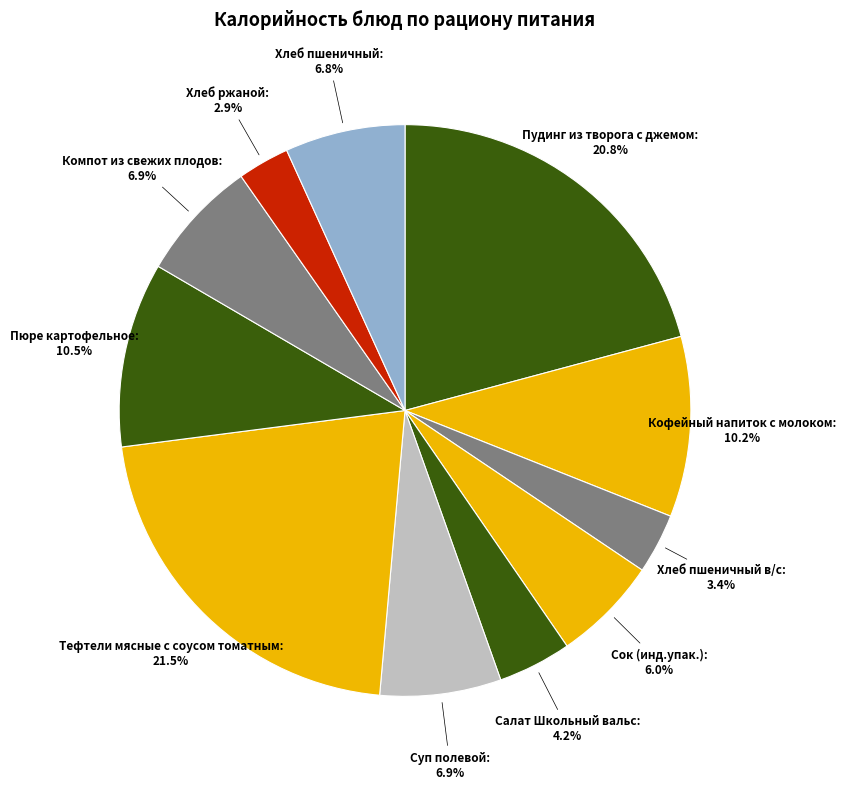

Which category has the biggest portion of the pie?

Тефтели мясные с соусом томатным